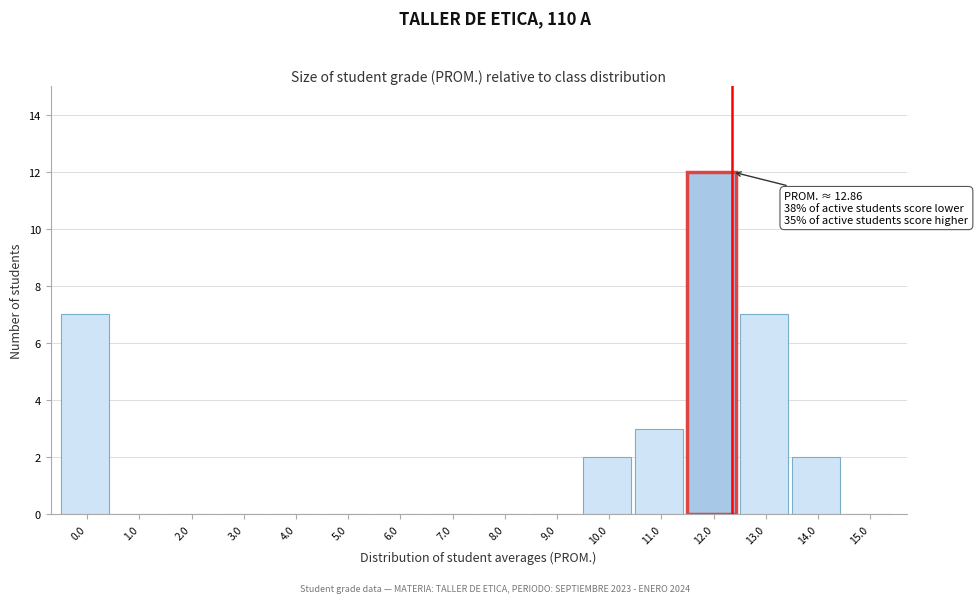

Reading left to right, what are all the values shown in this chart?

0.0=7	1.0=0	2.0=0	3.0=0	4.0=0	5.0=0	6.0=0	7.0=0	8.0=0	9.0=0	10.0=2	11.0=3	12.0=12	13.0=7	14.0=2	15.0=0